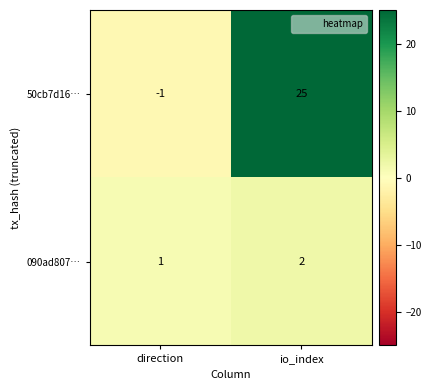

Reading left to right, extract all data points from this chart.

50cb7d16…: direction=-1	io_index=25
090ad807…: direction=1	io_index=2